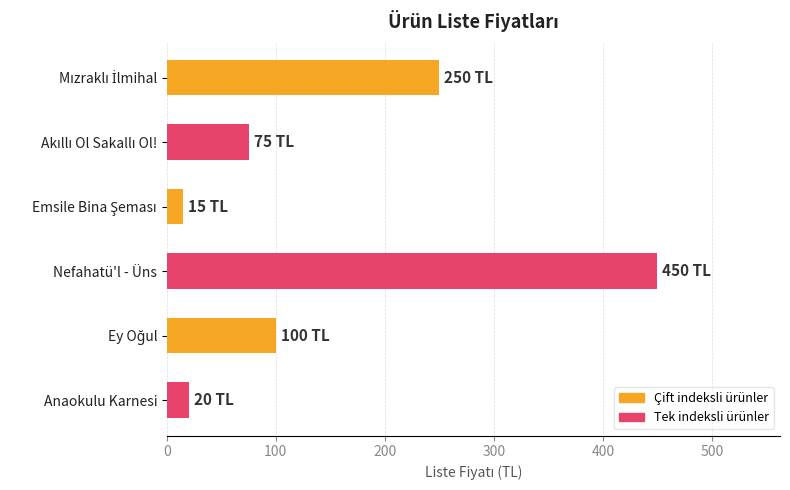

The chart shows a value of 603 at Nefahatü'l - Üns. True or false?

False